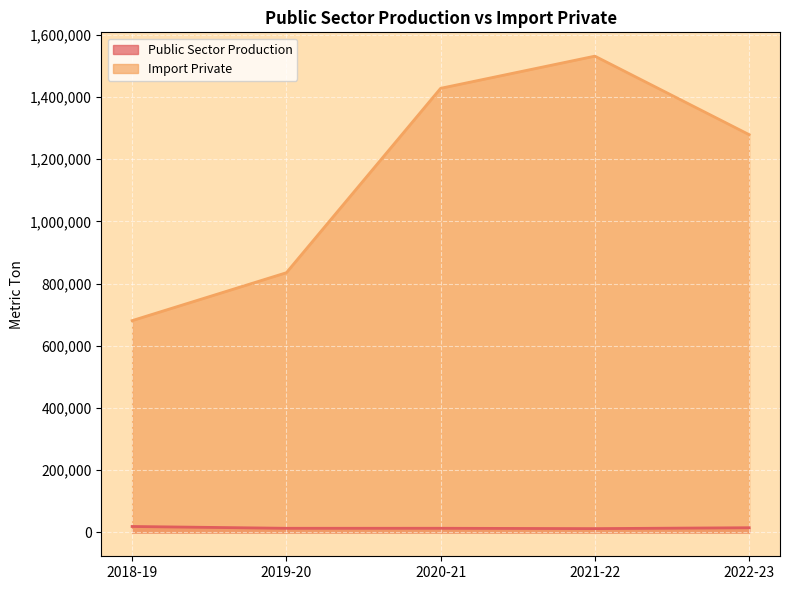

In Import Private, how many points are higher than both neighbors (excluding endpoints)?

1